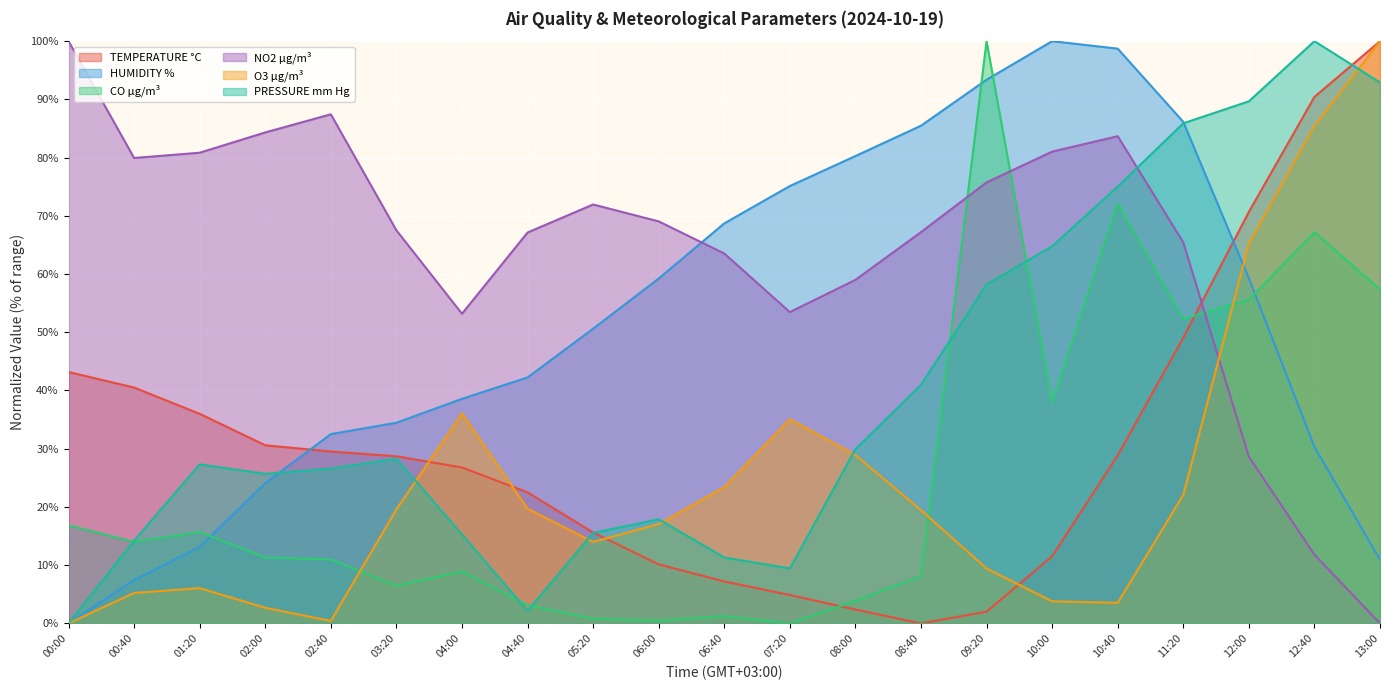

At which label is CO µg/m³ closest to 50?

11:20